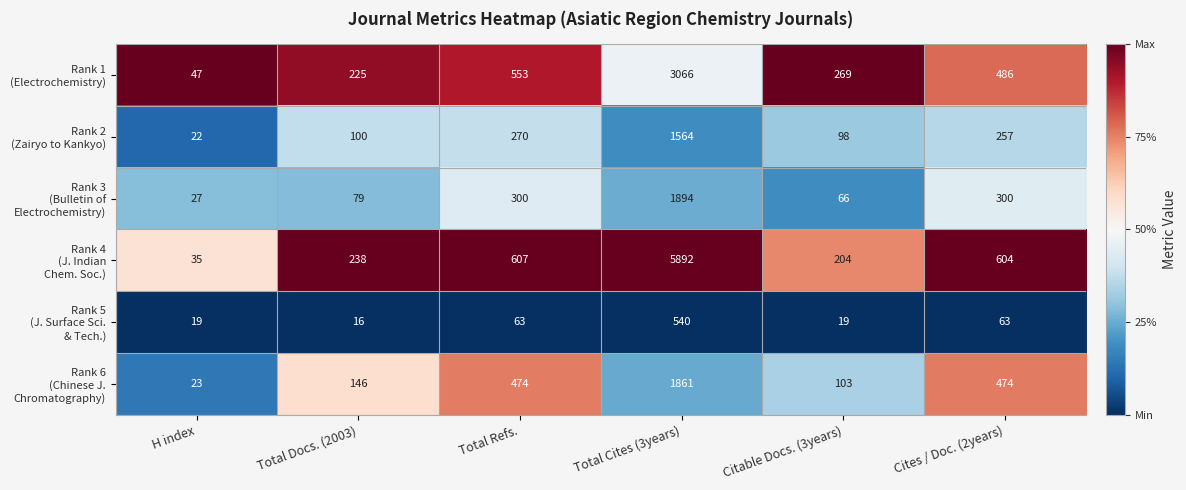

What is the maximum value shown in the chart?

5892